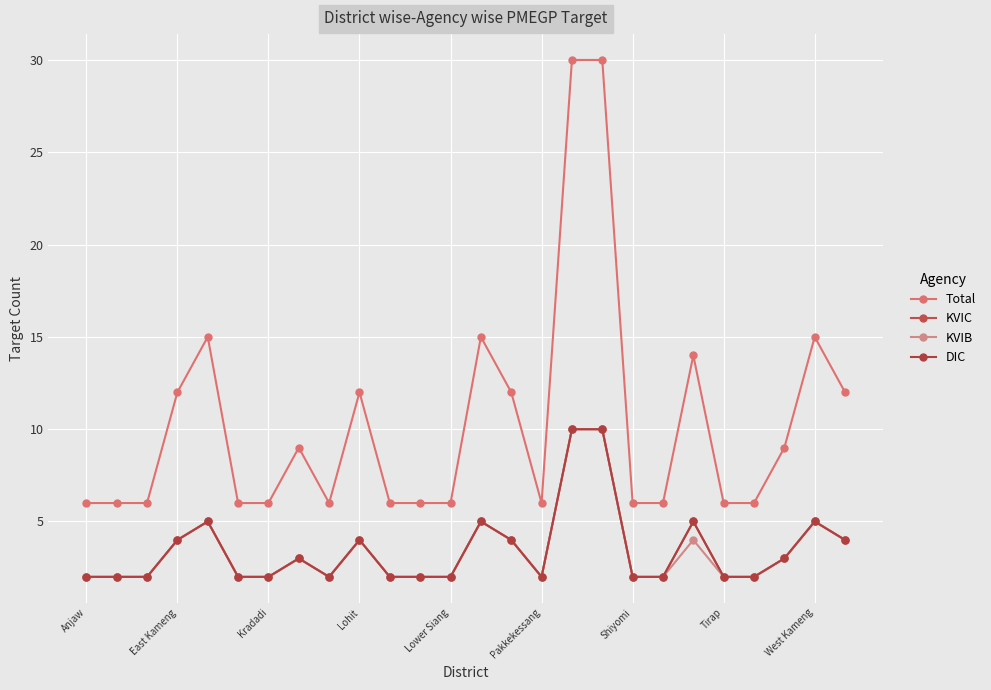

At which category is the sum across all series the highest?

16